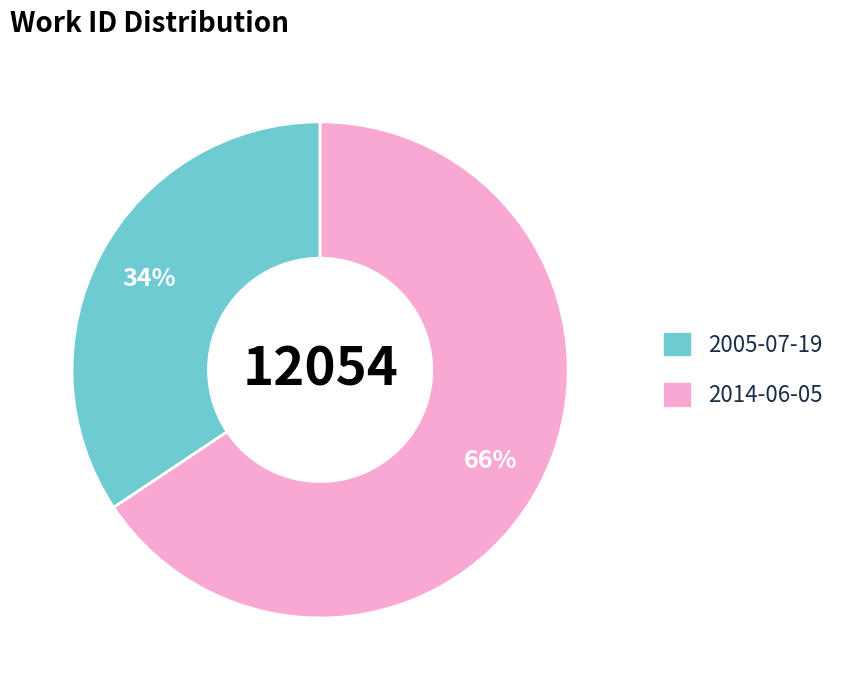

How many segments does this pie chart have?

2